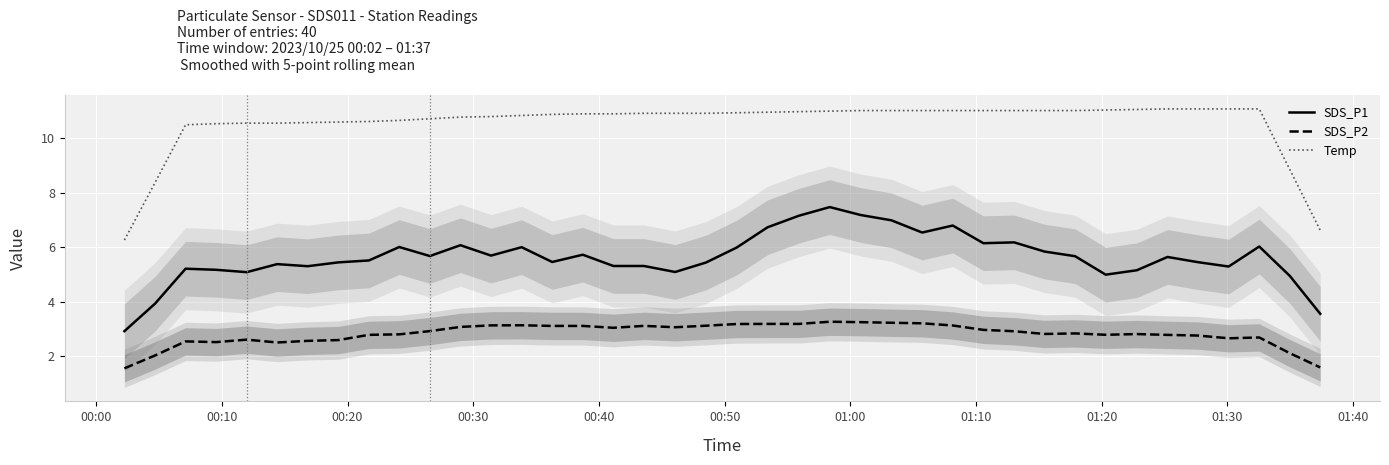

Rank the series by their maximum value, from lowest to highest.

SDS_P2, SDS_P1, Temp